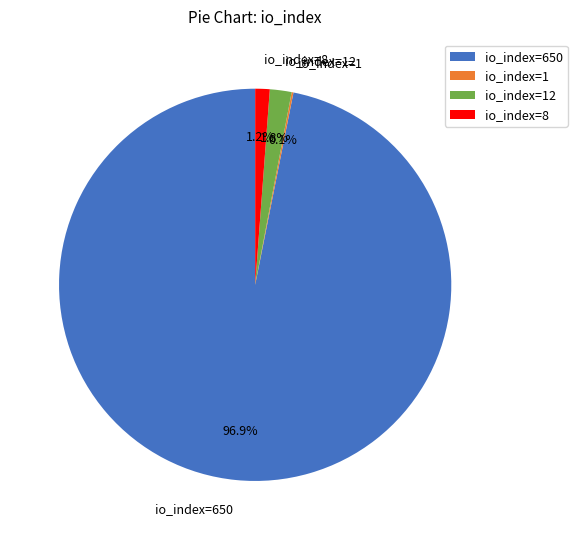

Which slice is the largest?

io_index=650